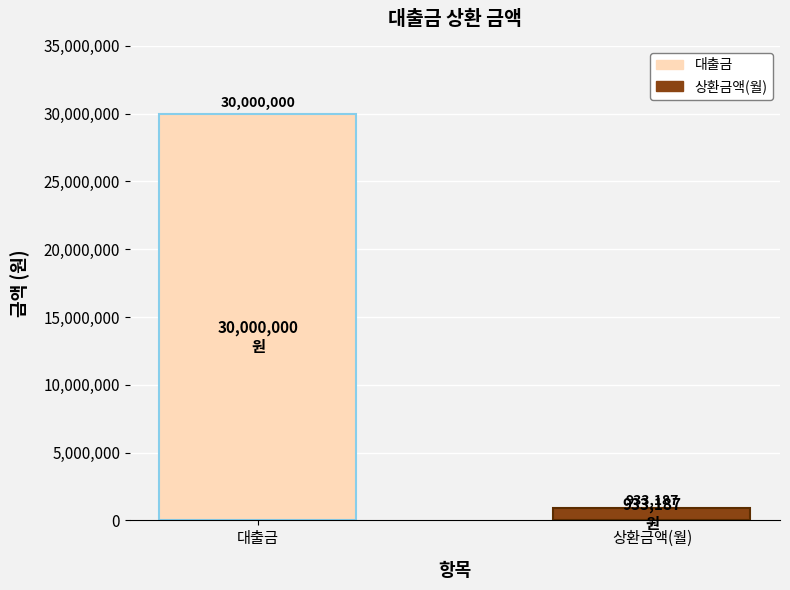

True or false: the data shows 44197279.0 at 대출금.

False